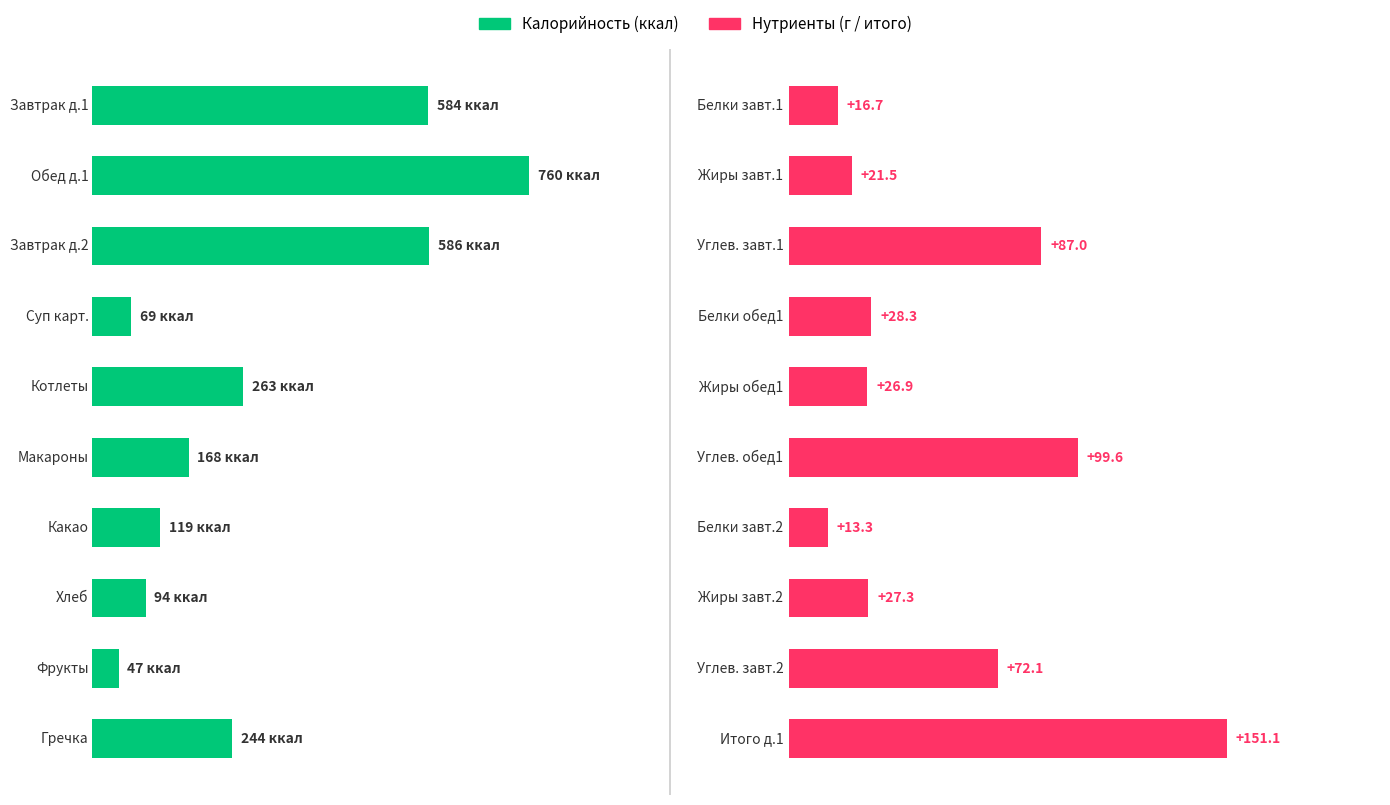

What is the difference between the second highest and second lowest values in the Калорийность (ккал) series?

517.1